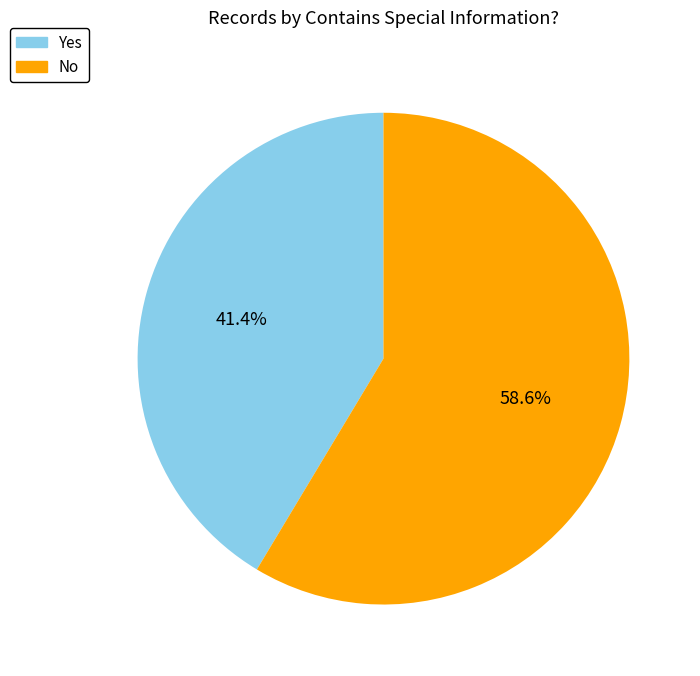

True or false: Yes accounts for 41% of the total.

True